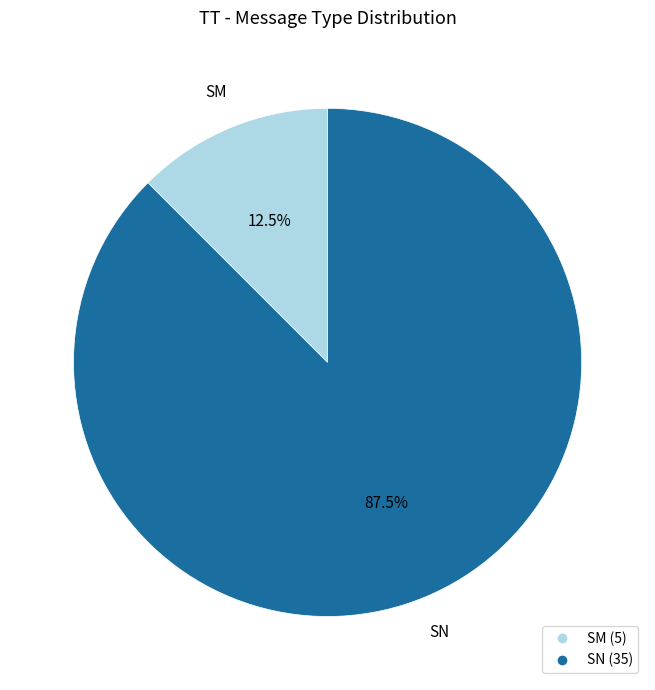

Rank the categories by value from lowest to highest.

SM, SN